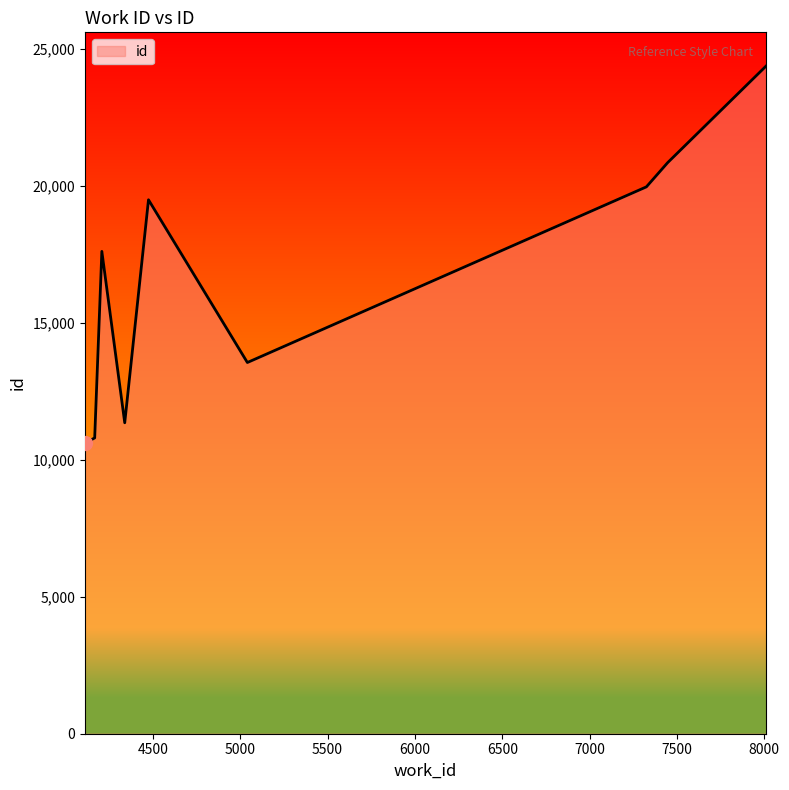

What is the difference between the maximum and minimum values?

13774